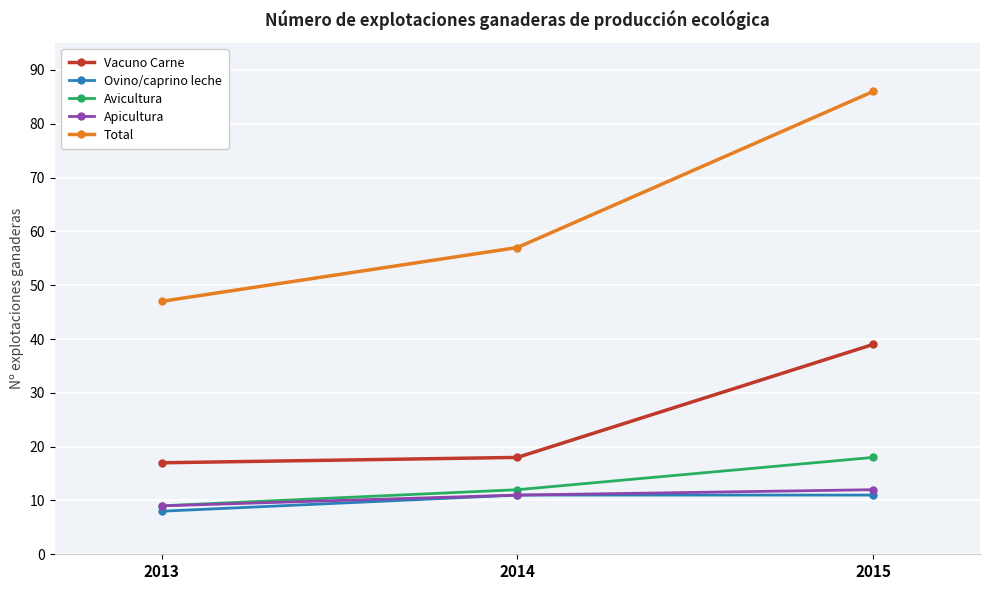

What is the difference between the maximum and minimum values in the Apicultura series?

3